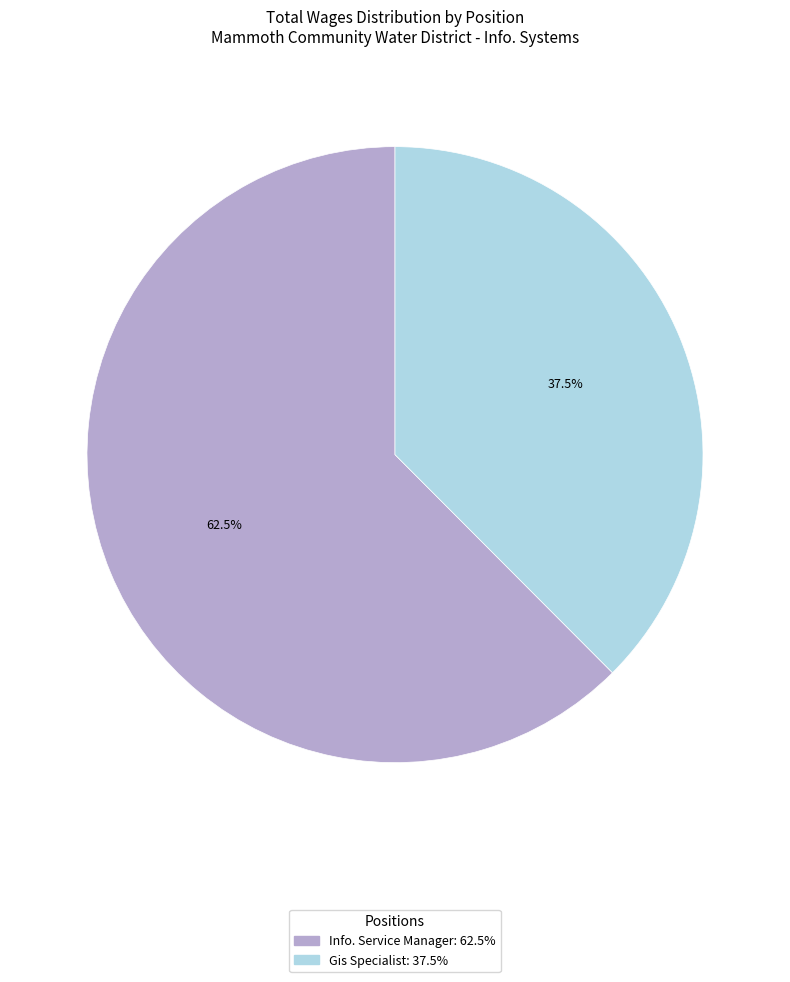

Do Gis Specialist and Info. Service Manager together represent more than half of the pie?

Yes